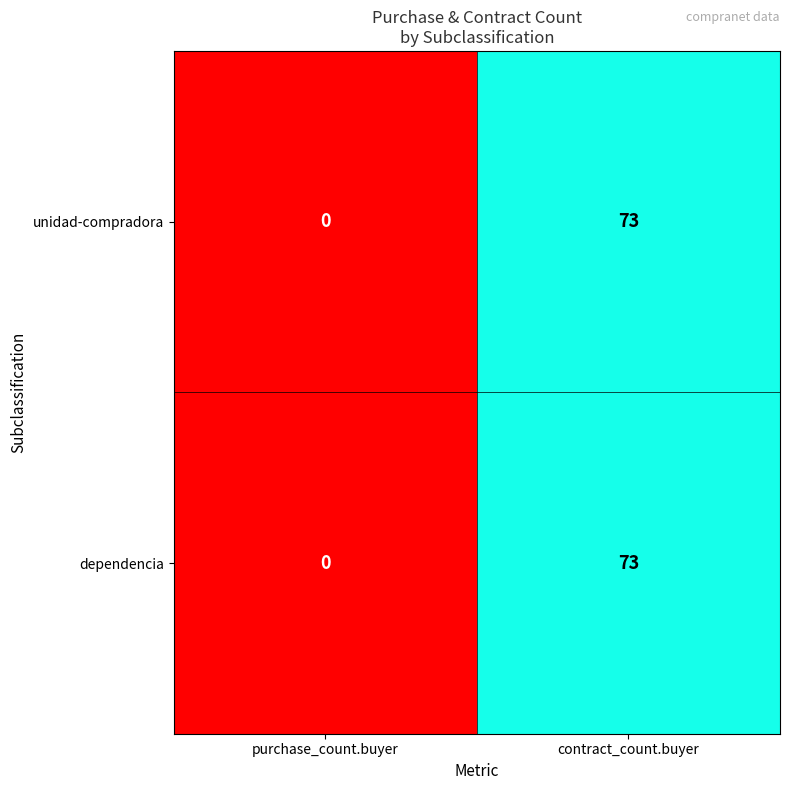

Is the value of dependencia at contract_count.buyer greater than the value of unidad-compradora at purchase_count.buyer?

Yes